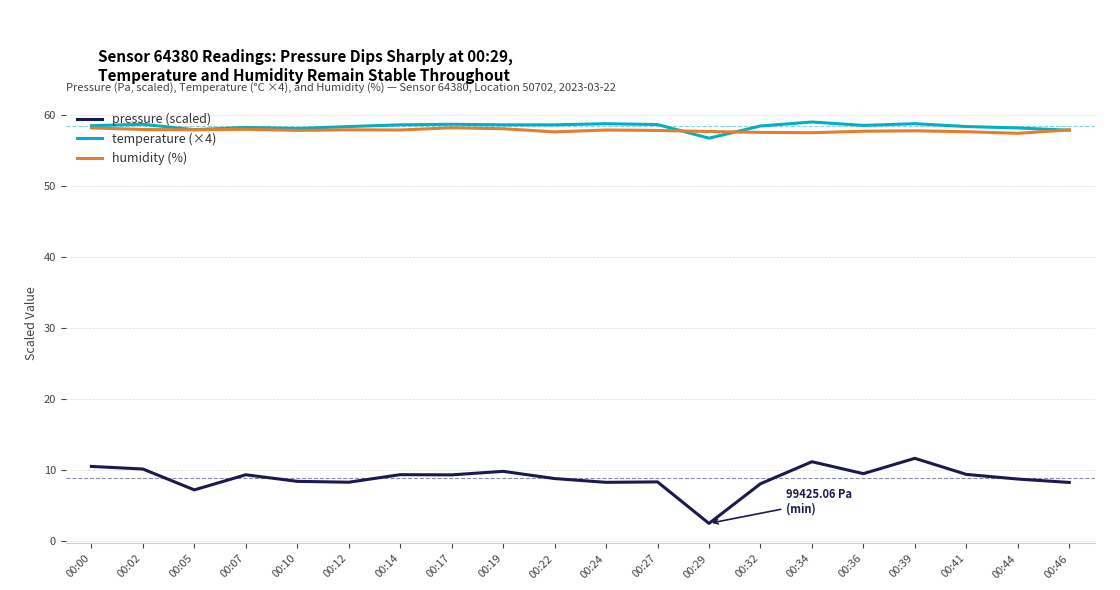

What is the value of the humidity (%) point at the 18th from the left?

57.7